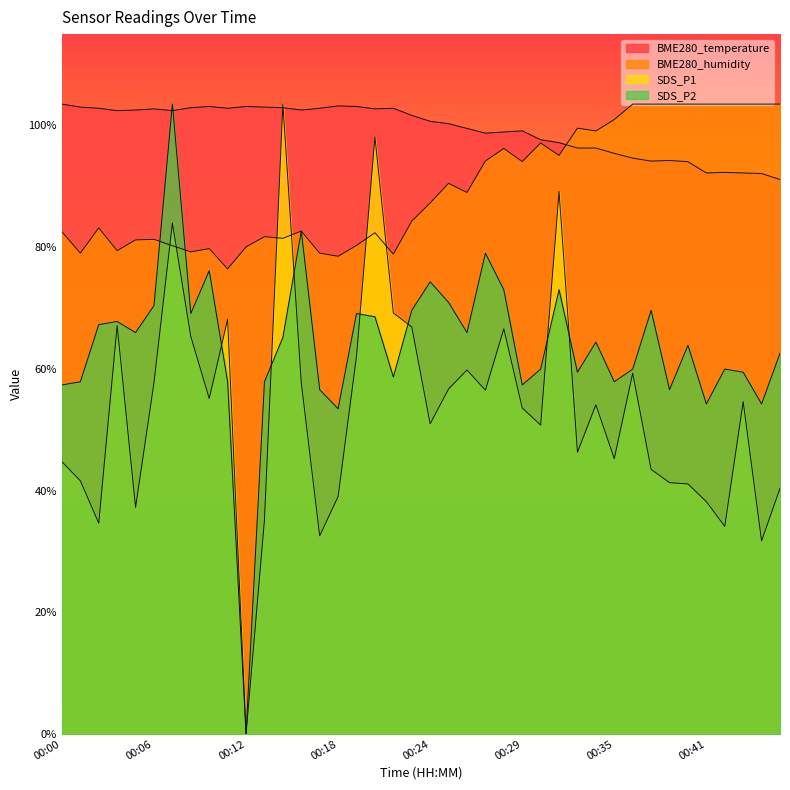

At which category is the sum across all series the highest?

00:07